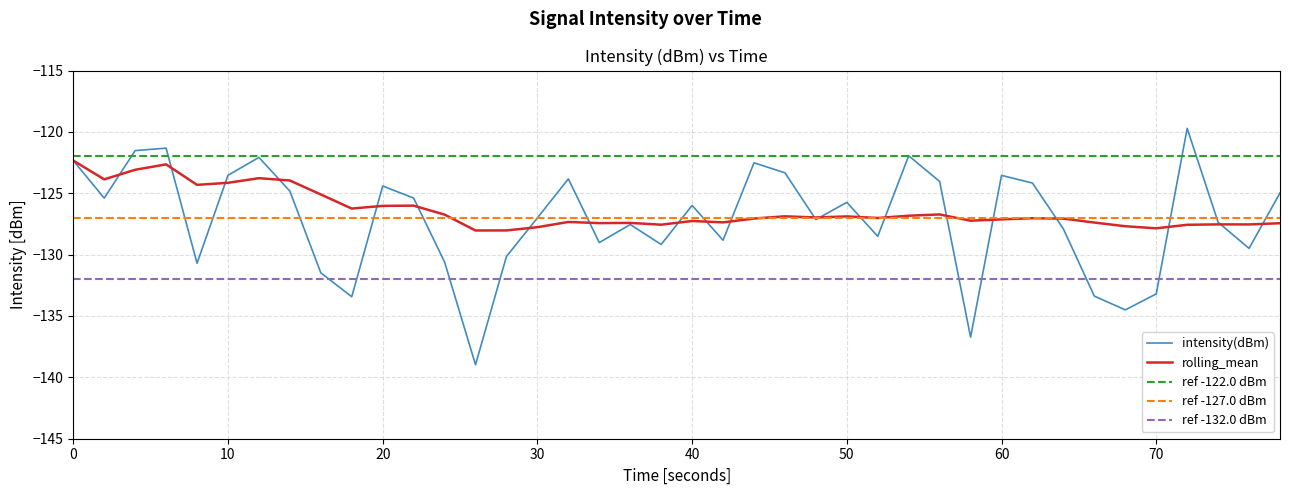

What is the highest value of the intensity(dBm) series?

-119.7